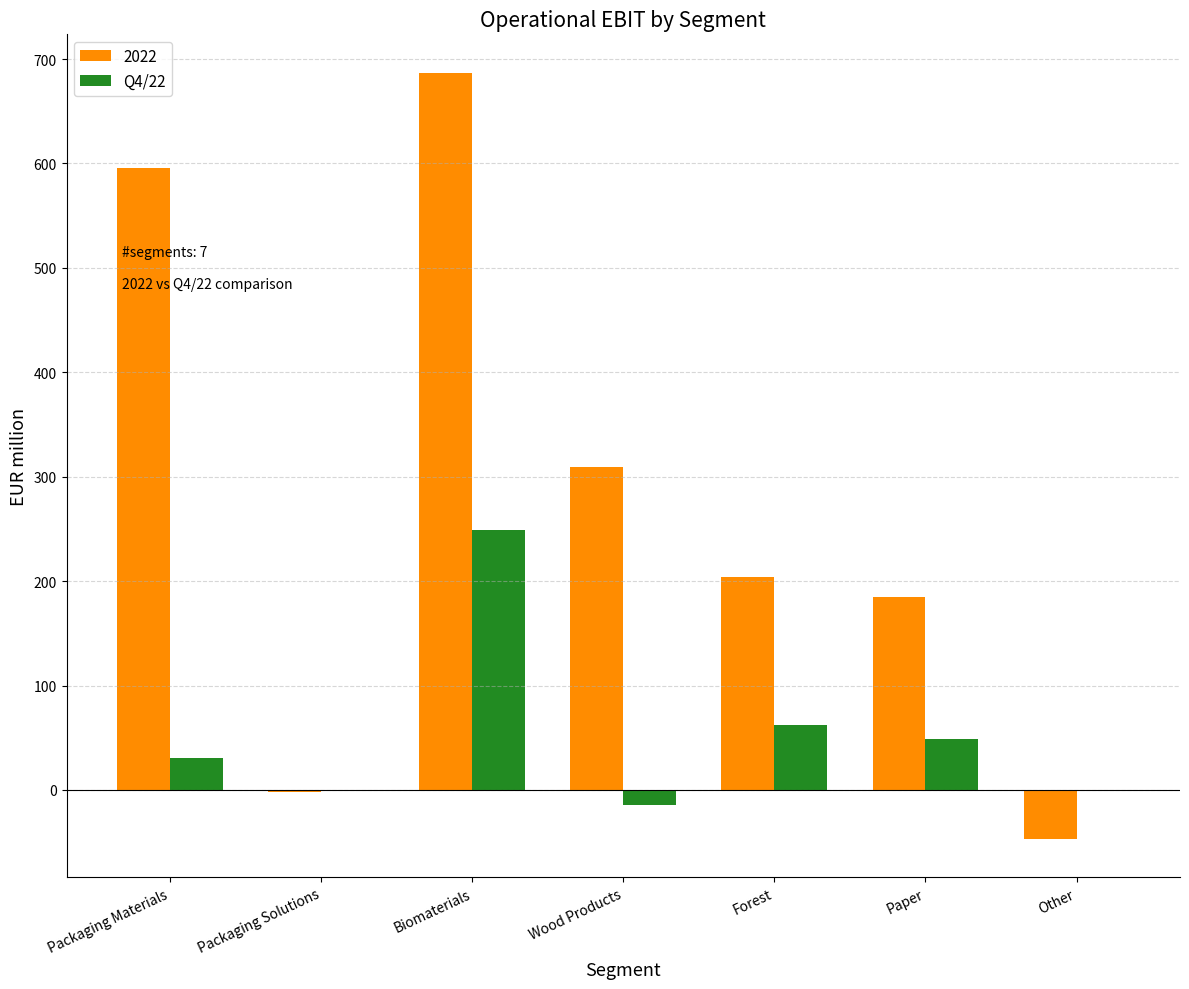

What is the sum of all 2022 values?

1932